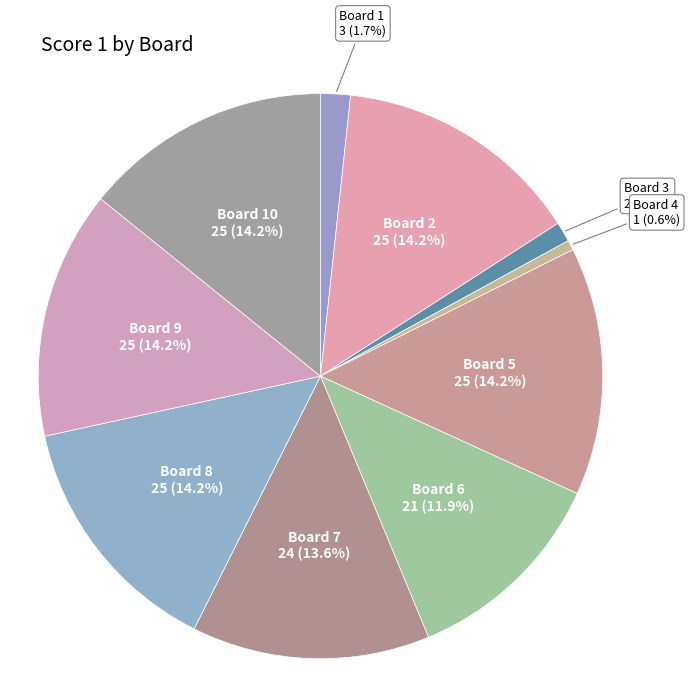

How many segments does this pie chart have?

10